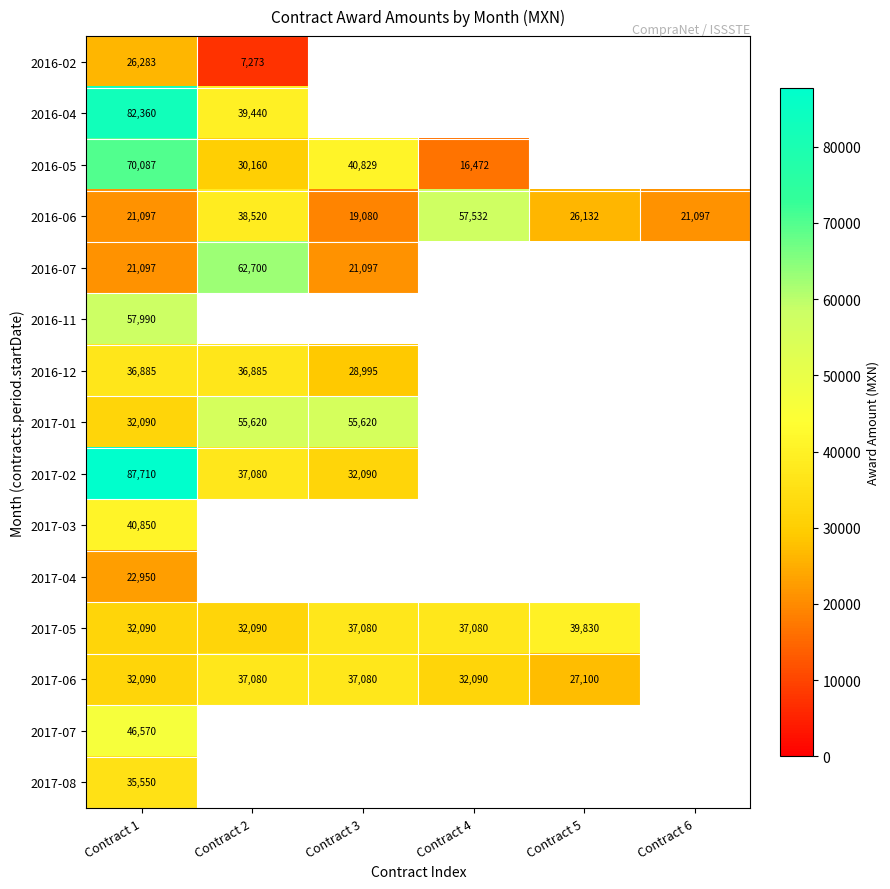

What is the difference between the 2017-05 values at Contract 4 and Contract 2?

4990.0